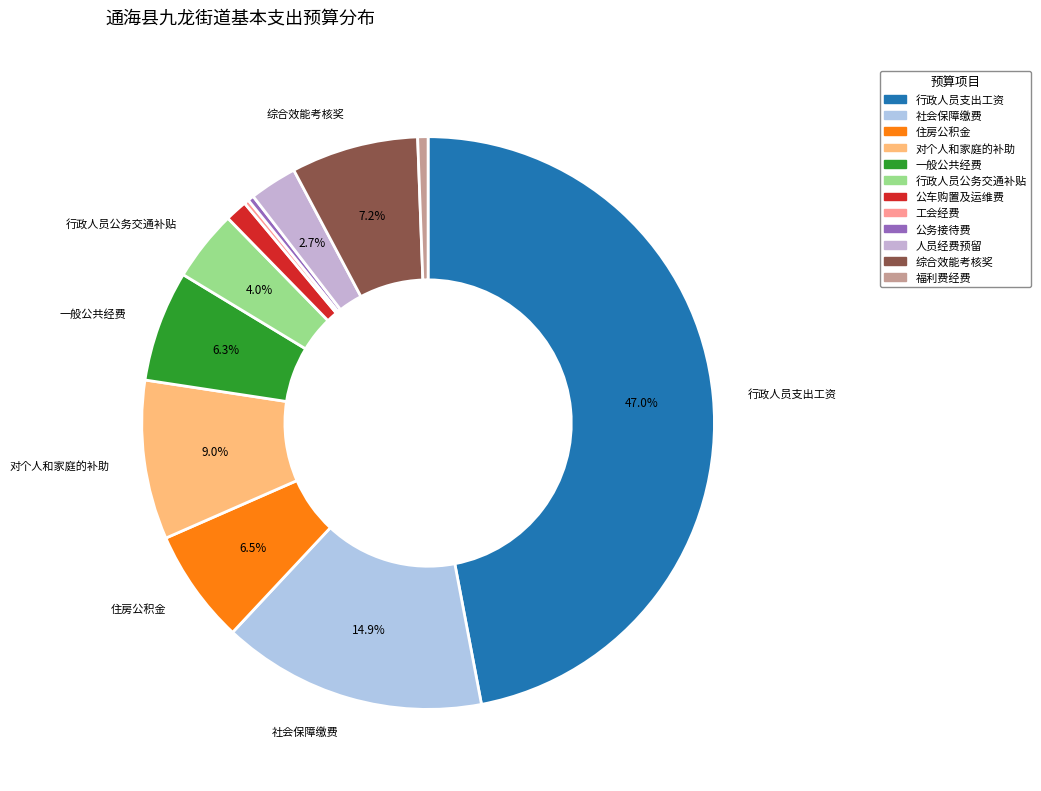

To the nearest percent, what is the difference between the largest and smallest slice percentages?

47%